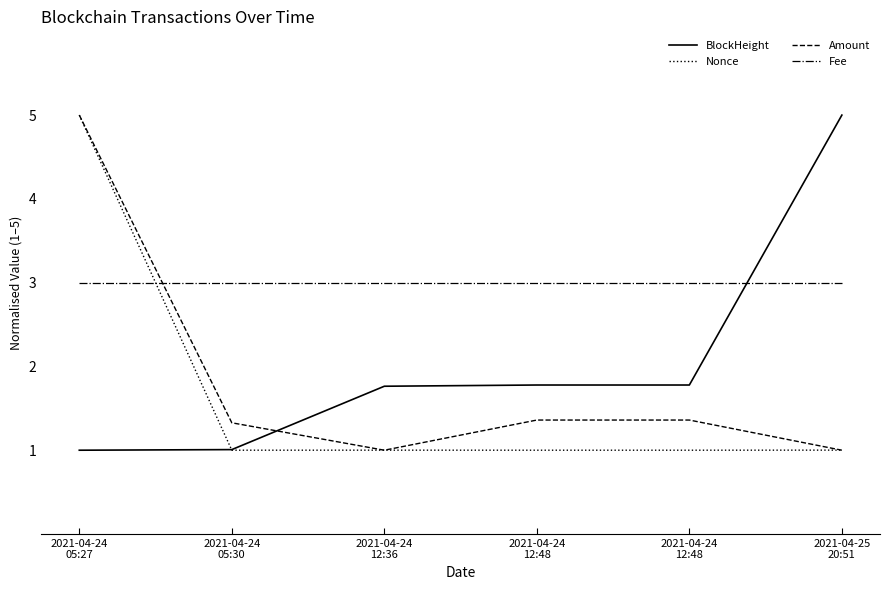

What is the highest value of the BlockHeight series?

5.0